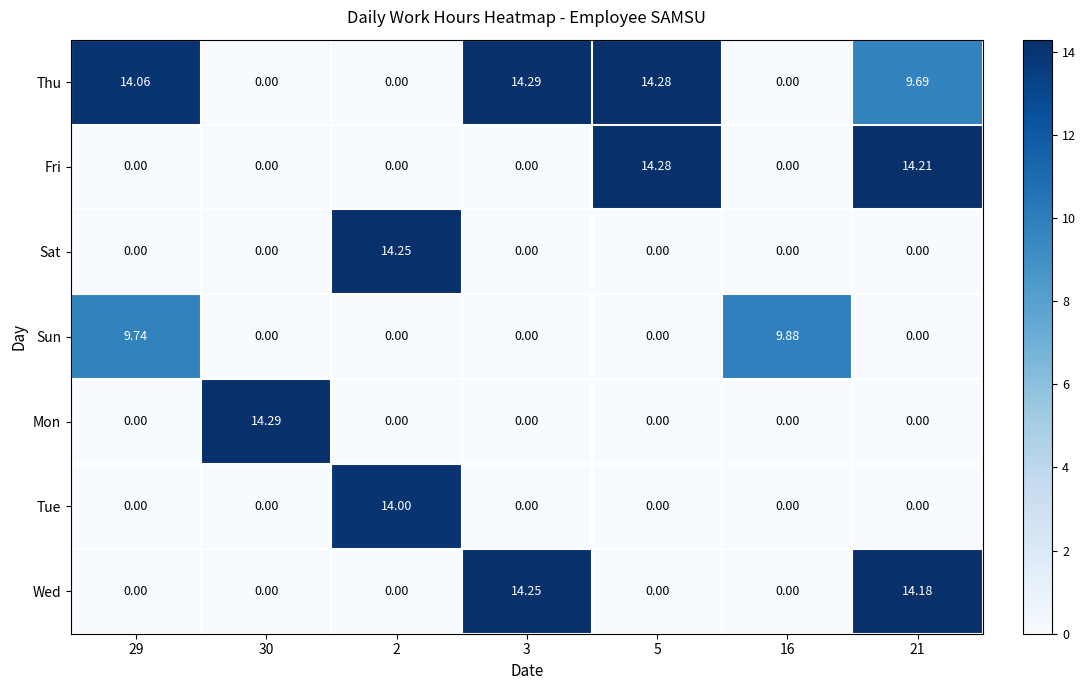

Is the value of Thu at 21 greater than the value of Mon at 30?

No